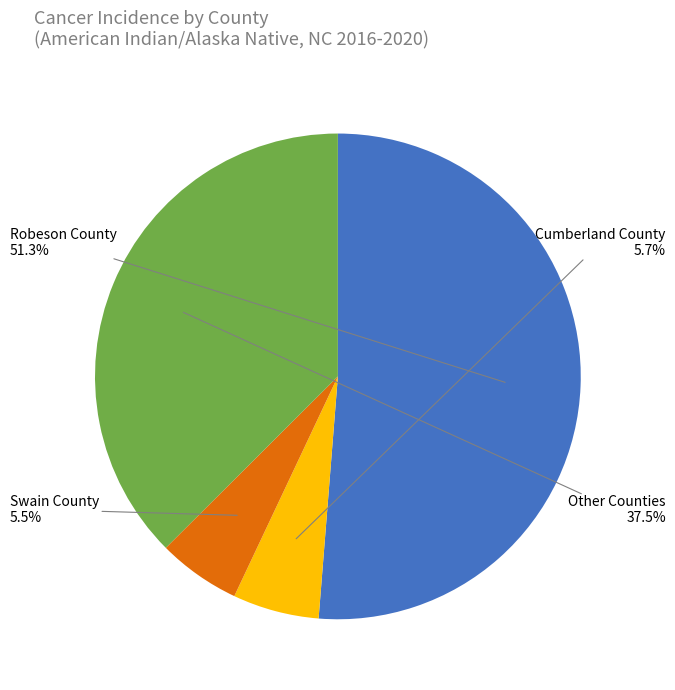

Which has a higher value, Other Counties or Cumberland County?

Other Counties